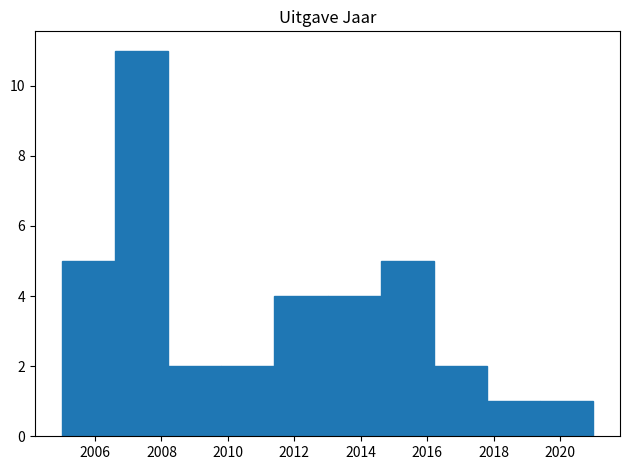

What is the height of the bar covering 2016.2 to 2017.8 on the x-axis? The values are not printed on the chart, so give them approximately, as read against the axis.

2